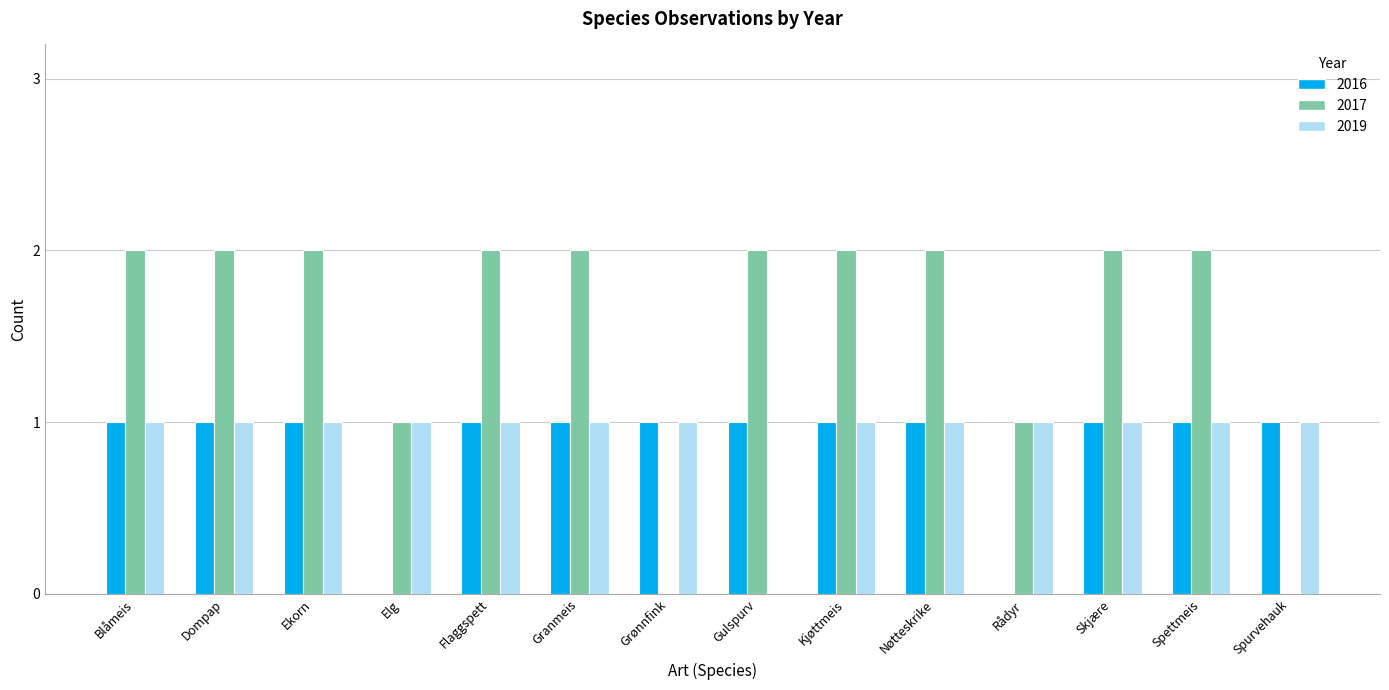

What is the total value across all series at Skjære?

4